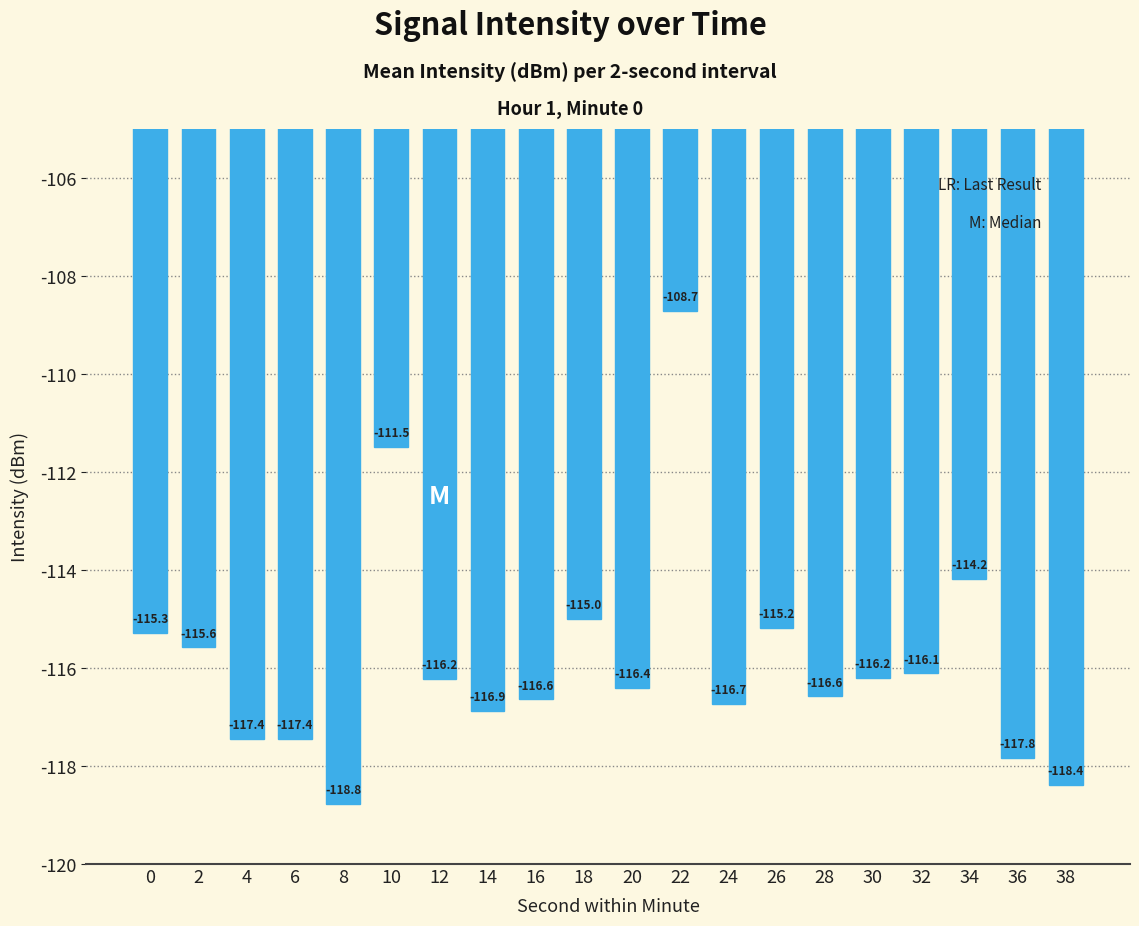

What is the sum of all values?

-2317.1